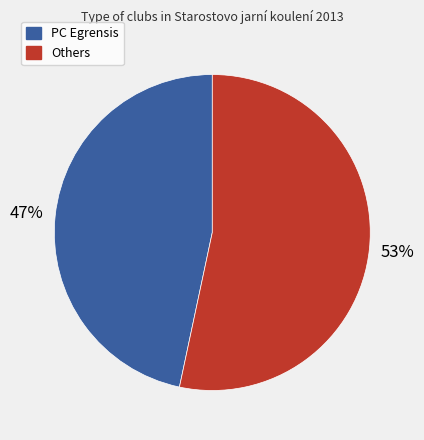

How many segments does this pie chart have?

2